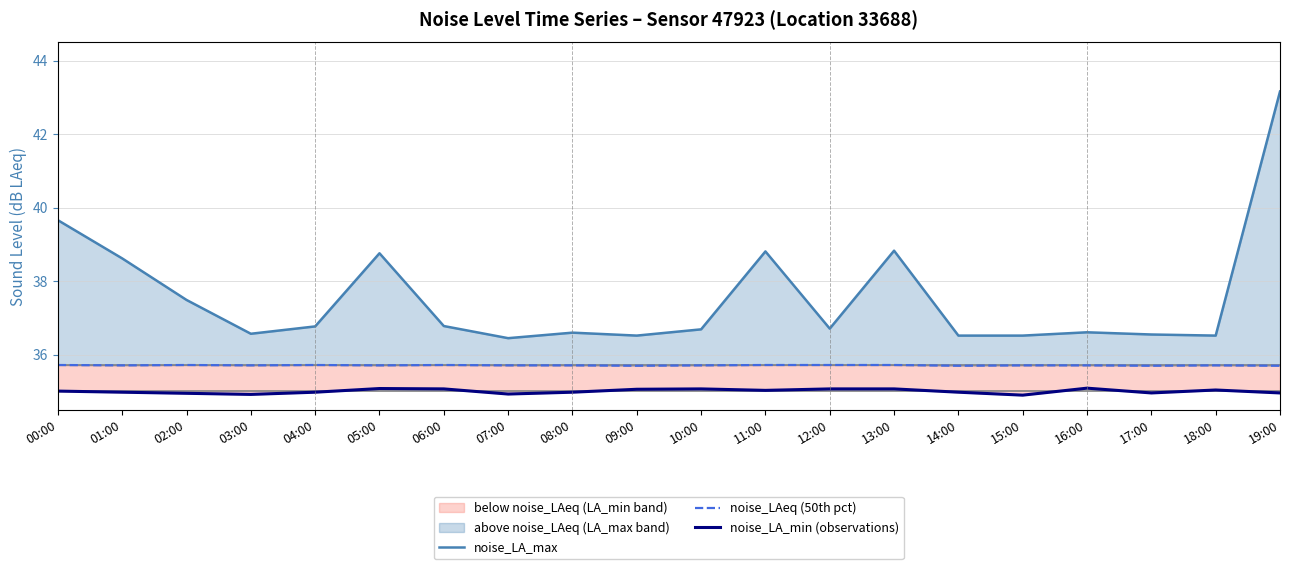

What is the maximum value for noise_LA_max?

43.2